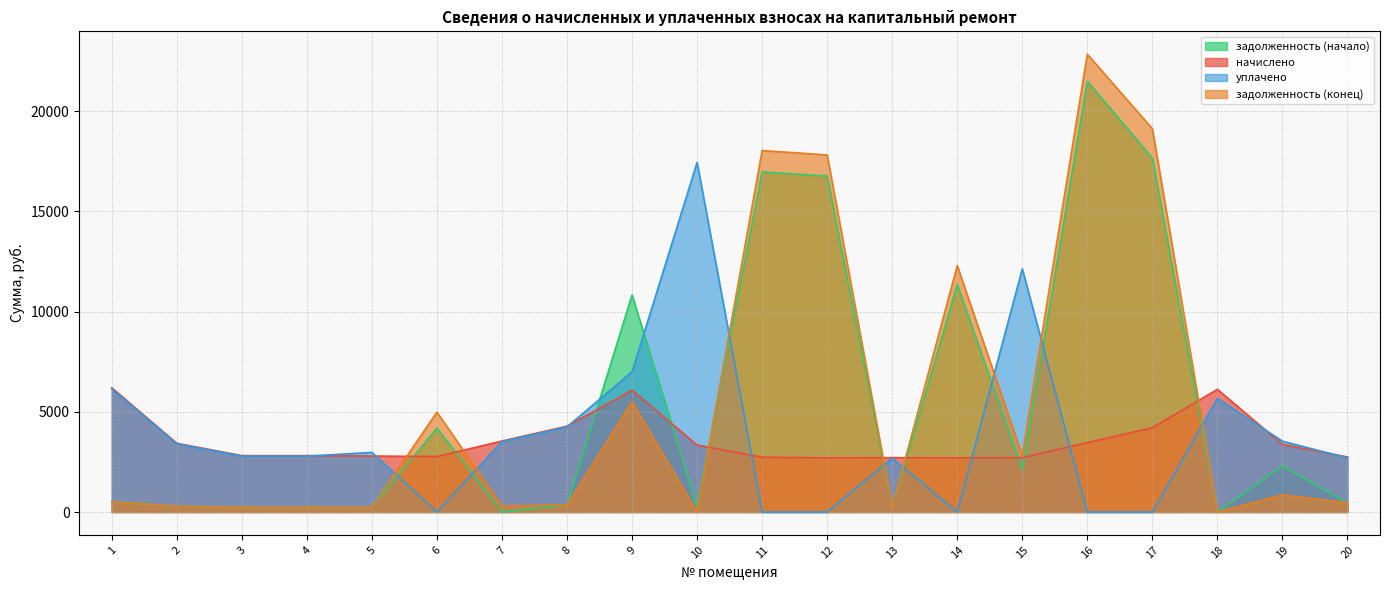

How many times do начислено and задолженность (конец) cross each other?

6